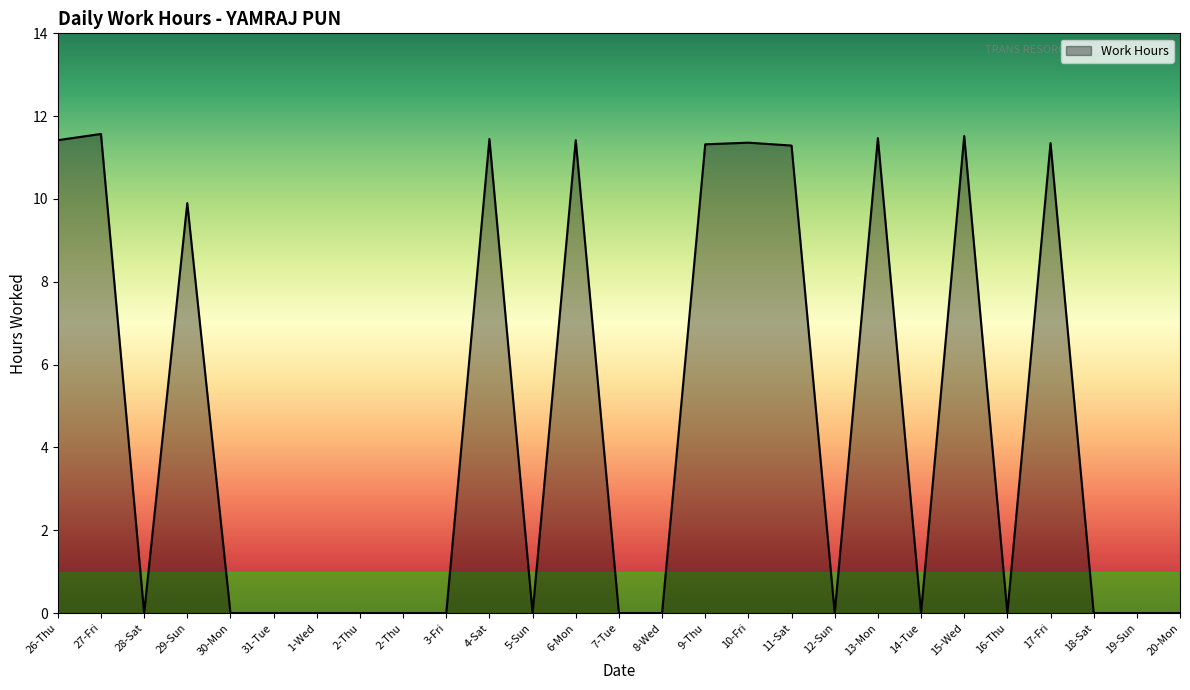

True or false: the data shows 0.0 at 16-Thu.

True